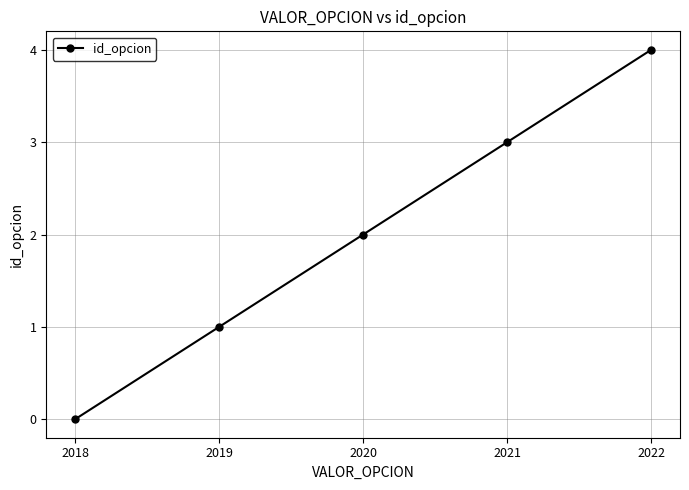

Approximately how many times larger is the value at 2021 compared to 2019?

3.0